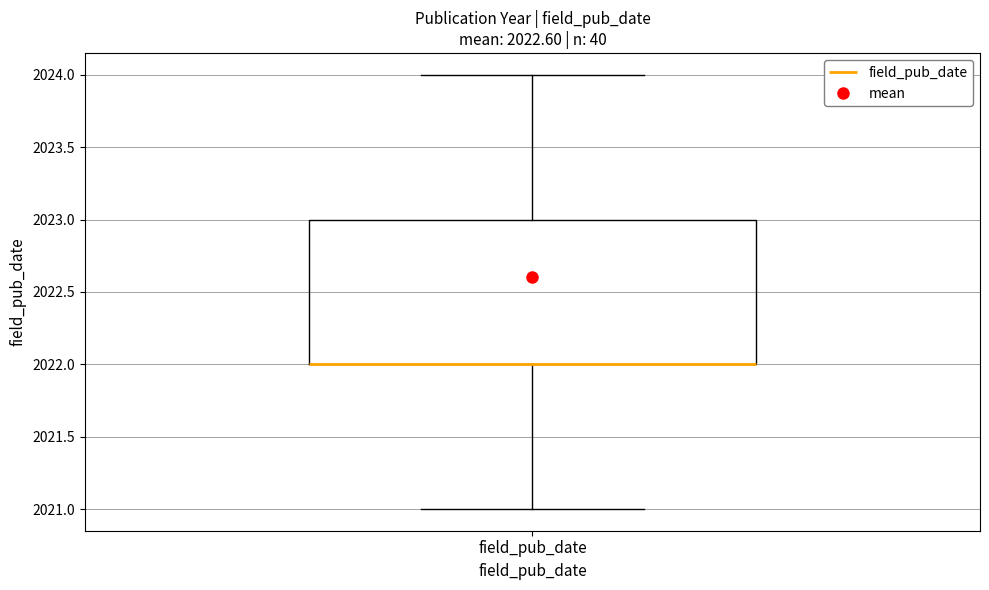

Read this box plot against the y-axis: the position of the median line, the range covered by the box, and the ends of both whiskers. The values are not printed on the chart, so give them approximately, as read against the axis.

median 2022 (drawn on the box's lower edge), box 2022 to 2023, whiskers 2021 to 2024